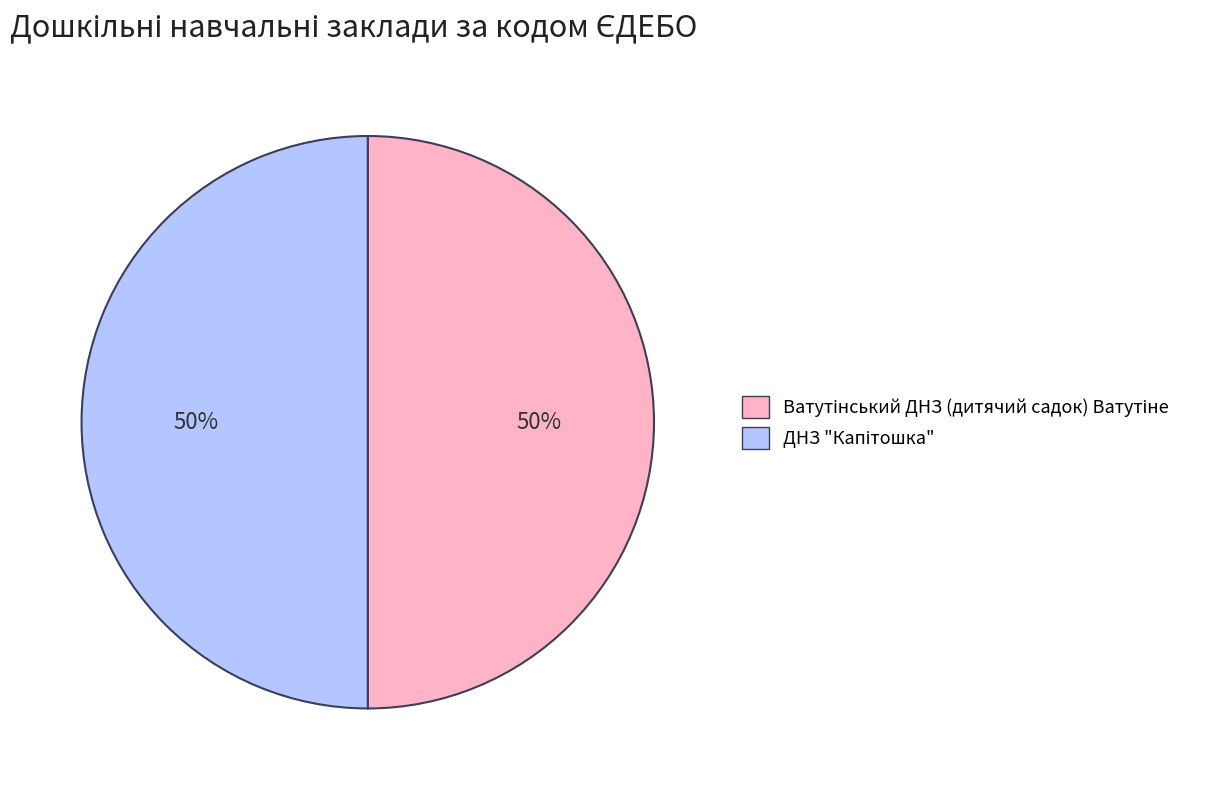

To the nearest percent, what is the average slice percentage?

50%